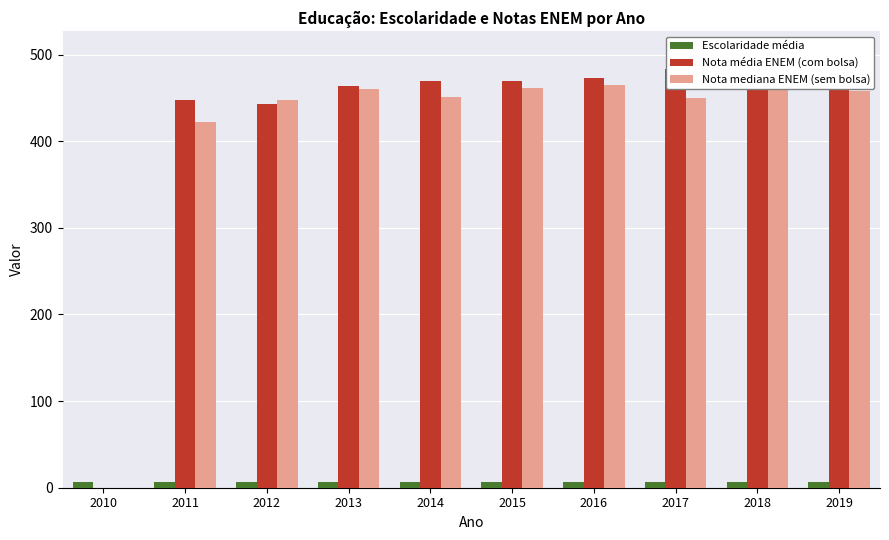

Which series has the widest spread of values?

Nota mediana ENEM (sem bolsa)